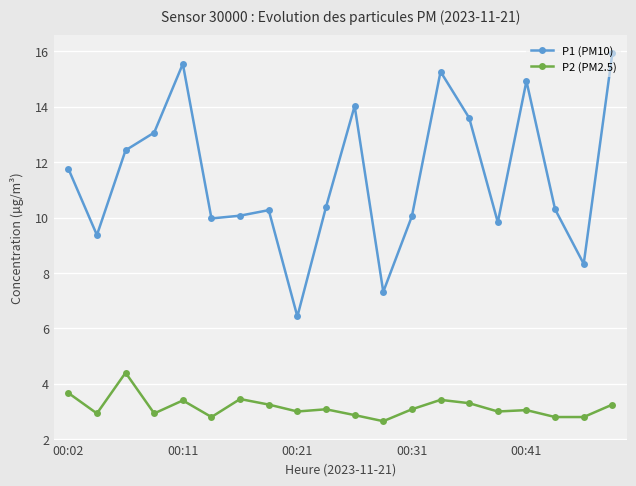

True or false: P1 (PM10) has more than 2 interior local peaks.

True